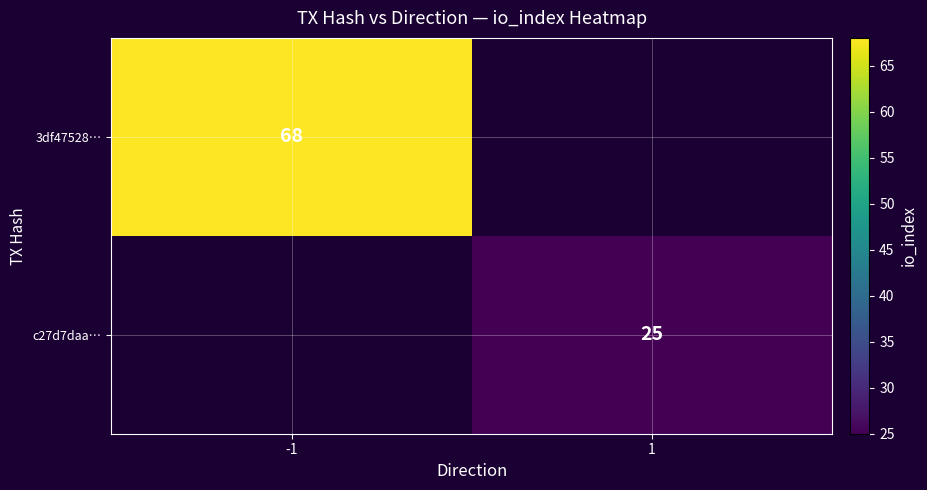

The 3df47528… series shows 68 at -1. True or false?

True